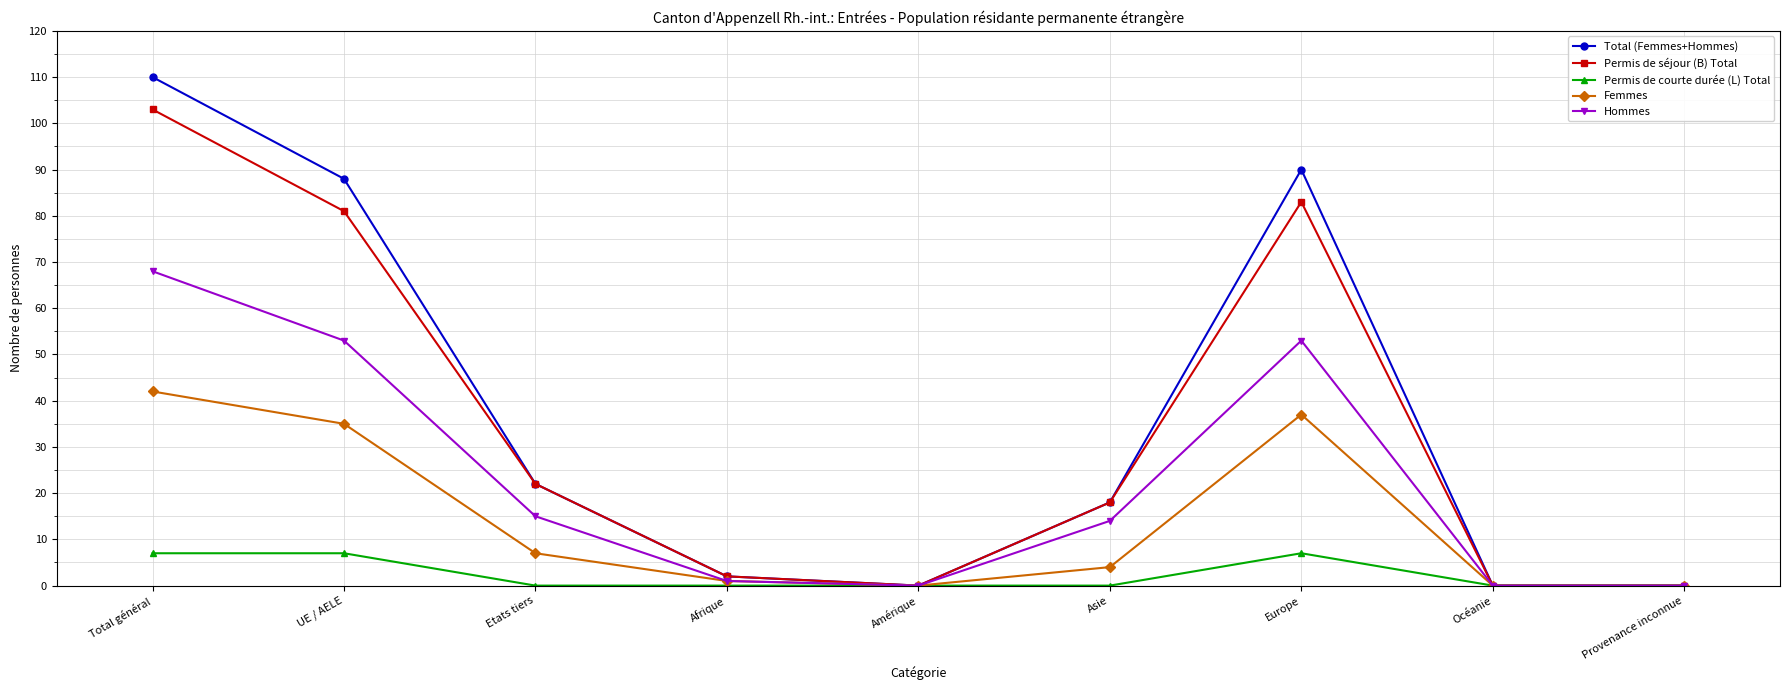

Reading left to right, extract all data points from this chart.

Total (Femmes+Hommes): Total général=110	UE / AELE=88	Etats tiers=22	Afrique=2	Amérique=0	Asie=18	Europe=90	Océanie=0	Provenance inconnue=0
Permis de séjour (B) Total: Total général=103	UE / AELE=81	Etats tiers=22	Afrique=2	Amérique=0	Asie=18	Europe=83	Océanie=0	Provenance inconnue=0
Permis de courte durée (L) Total: Total général=7	UE / AELE=7	Etats tiers=0	Afrique=0	Amérique=0	Asie=0	Europe=7	Océanie=0	Provenance inconnue=0
Femmes: Total général=42	UE / AELE=35	Etats tiers=7	Afrique=1	Amérique=0	Asie=4	Europe=37	Océanie=0	Provenance inconnue=0
Hommes: Total général=68	UE / AELE=53	Etats tiers=15	Afrique=1	Amérique=0	Asie=14	Europe=53	Océanie=0	Provenance inconnue=0